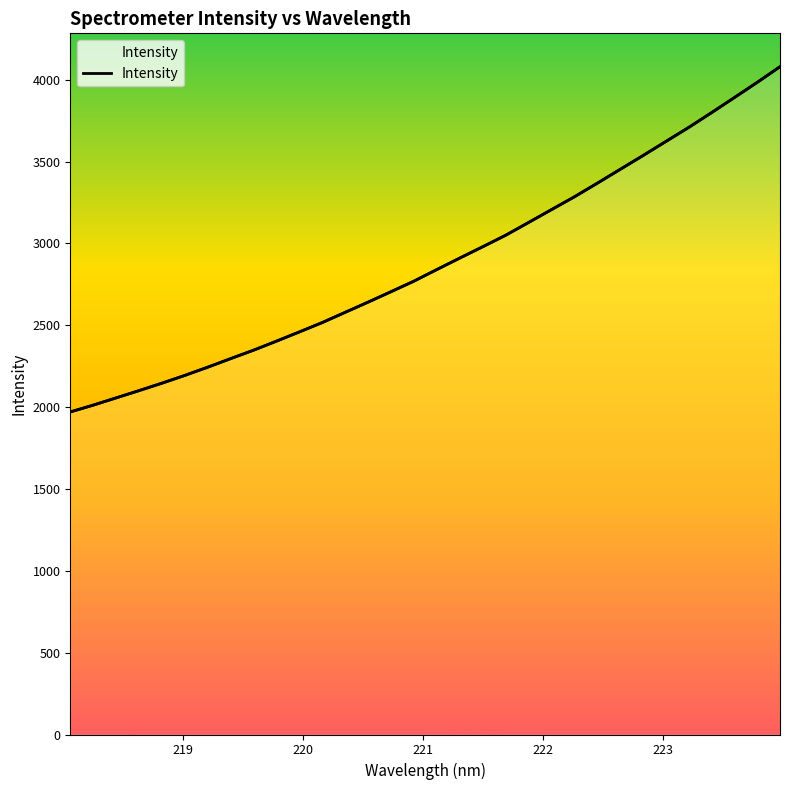

Reading left to right, extract all data points from this chart.

1970.2	2011.9	2056.2	2100.5	2146.1	2193.6	2243.8	2296.1	2347.7	2402.8	2459.2	2516.5	2578.9	2641.2	2704.9	2769.3	2840.1	2910.0	2979.0	3049.0	3126.9	3205.4	3283.5	3366.5	3451.0	3535.5	3621.7	3707.4	3797.9	3890.1	3983.3	4079.1